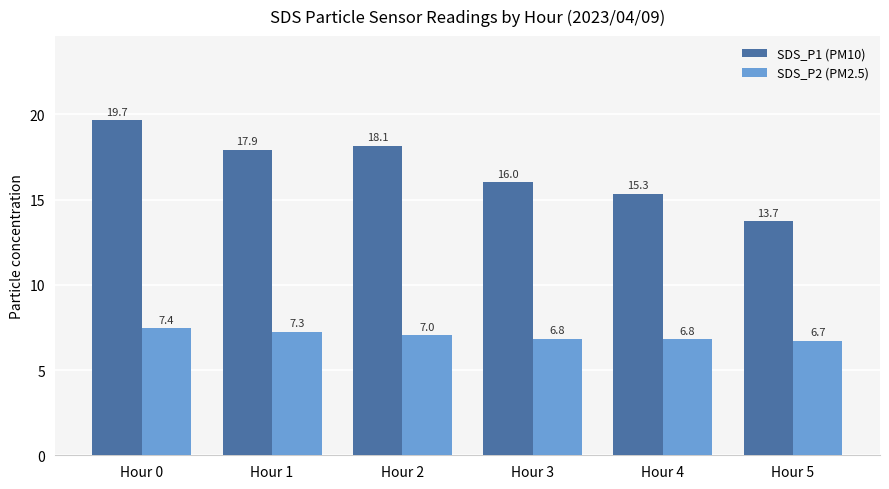

At which label is SDS_P2 (PM2.5) closest to 7?

Hour 2